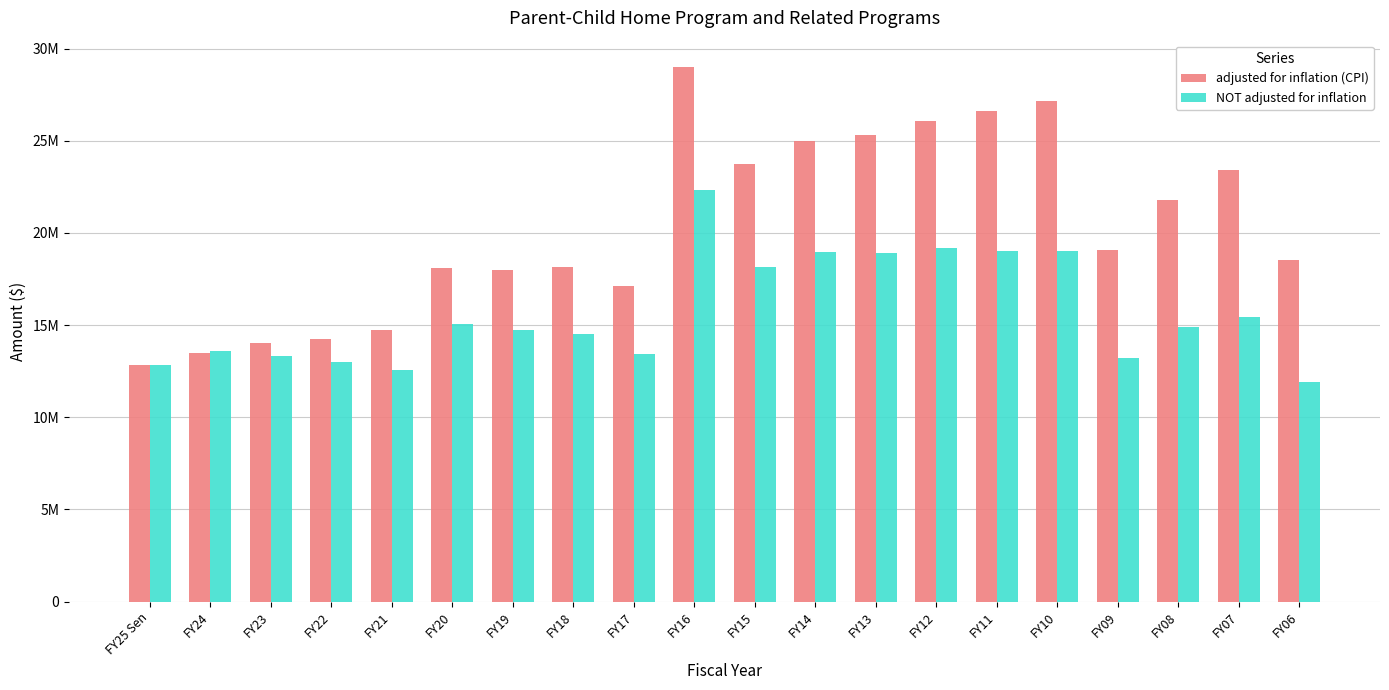

What is the difference between the NOT adjusted for inflation values at FY23 and FY17?

97478